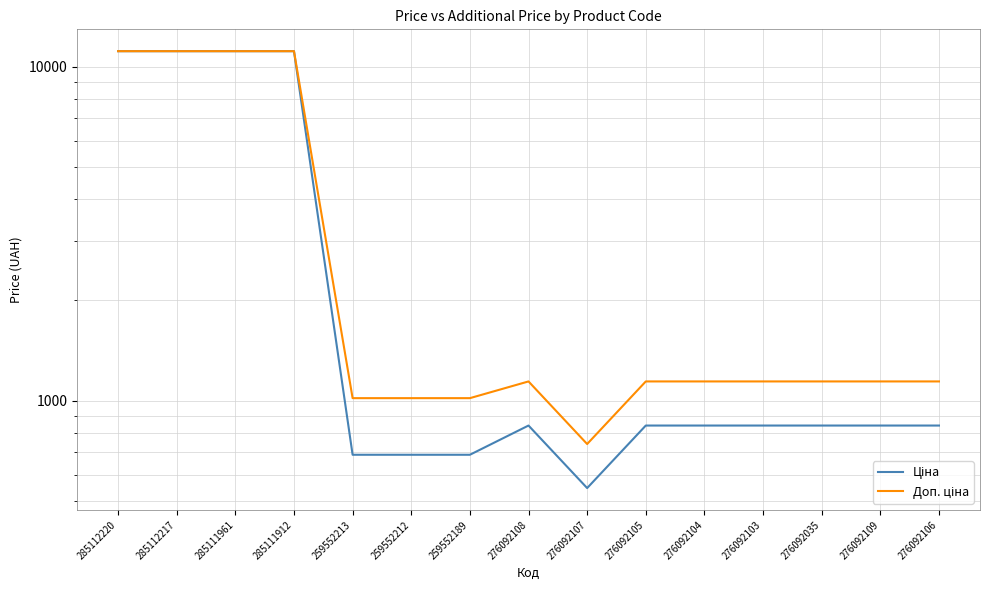

What is the difference between the maximum and minimum values in the Доп. ціна series?

10371.6